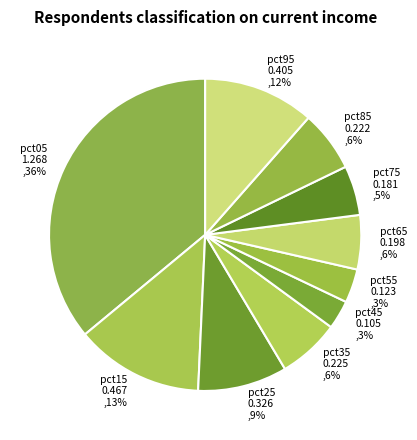

True or false: pct05 accounts for 28% of the total.

False